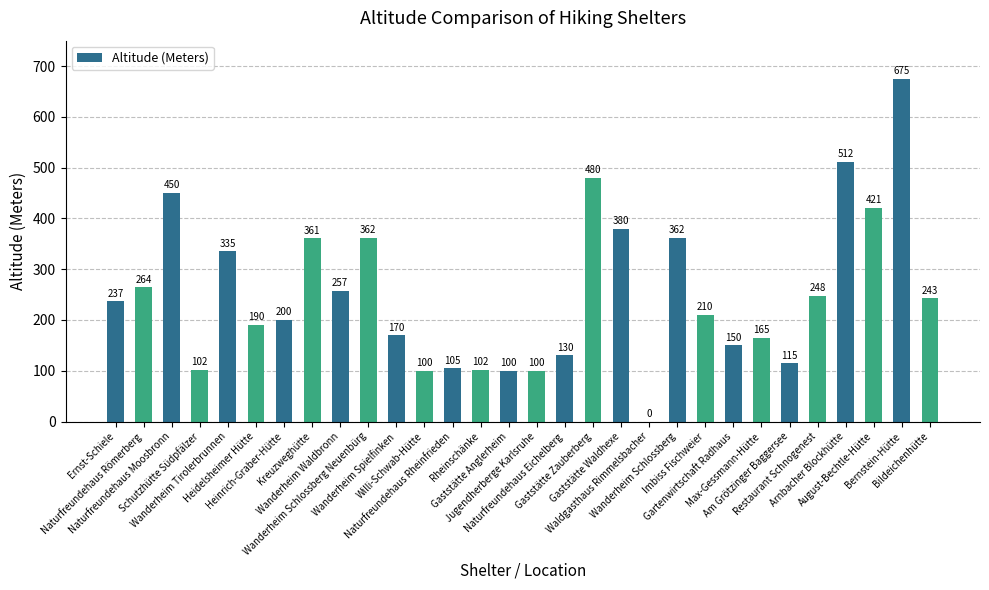

What is the sum of the values at Gartenwirtschaft Radhaus and Gaststätte Zauberberg?

630